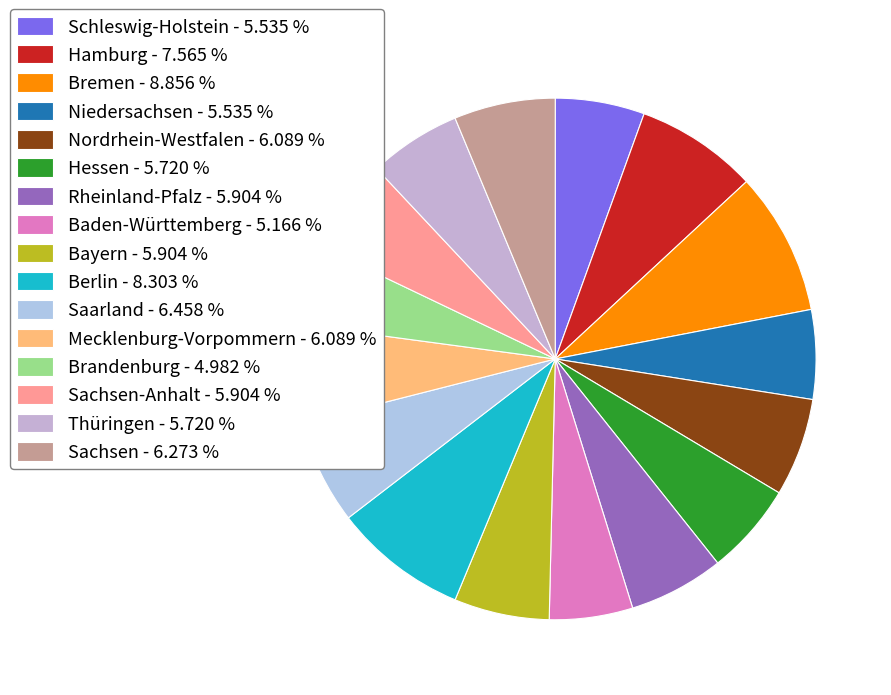

How many slices are in this pie chart?

16